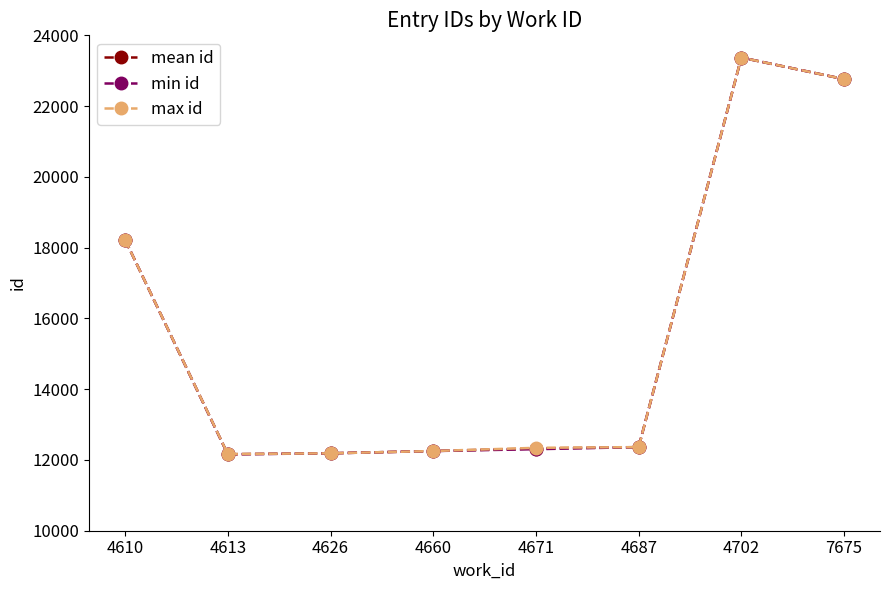

True or false: max id has more than 0 interior local peaks.

True